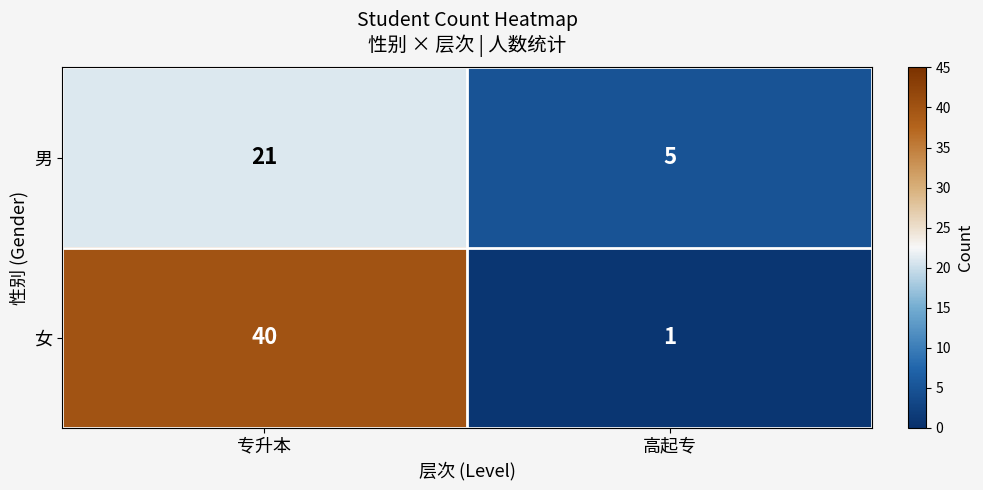

Which series has the largest range (max minus min)?

女